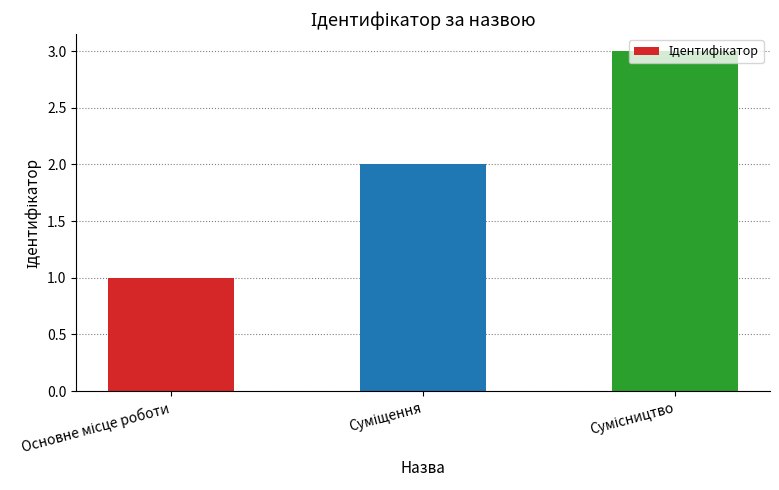

What is the smallest value displayed?

1